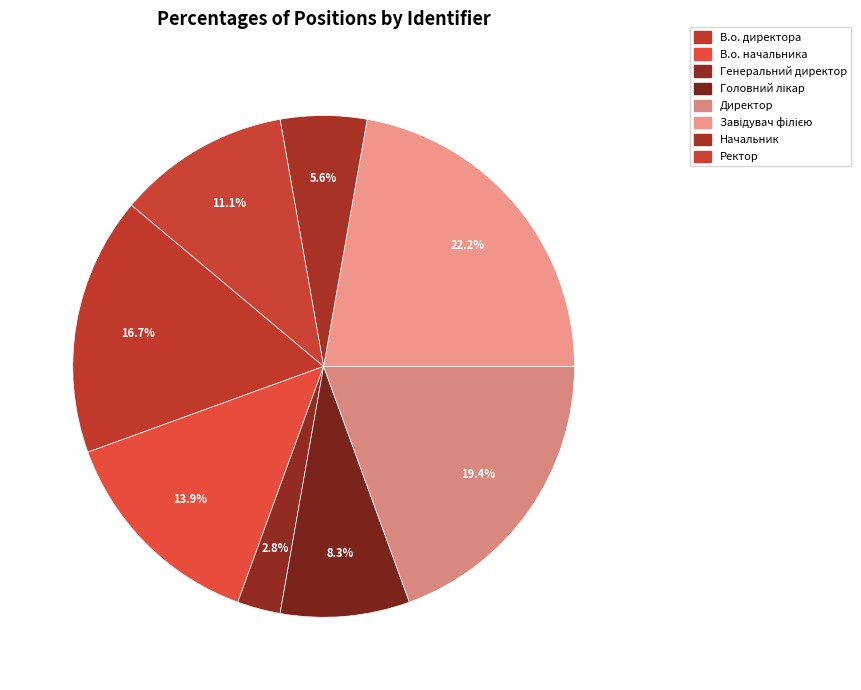

To the nearest percent, what is the difference between the largest and smallest slice percentages?

19%